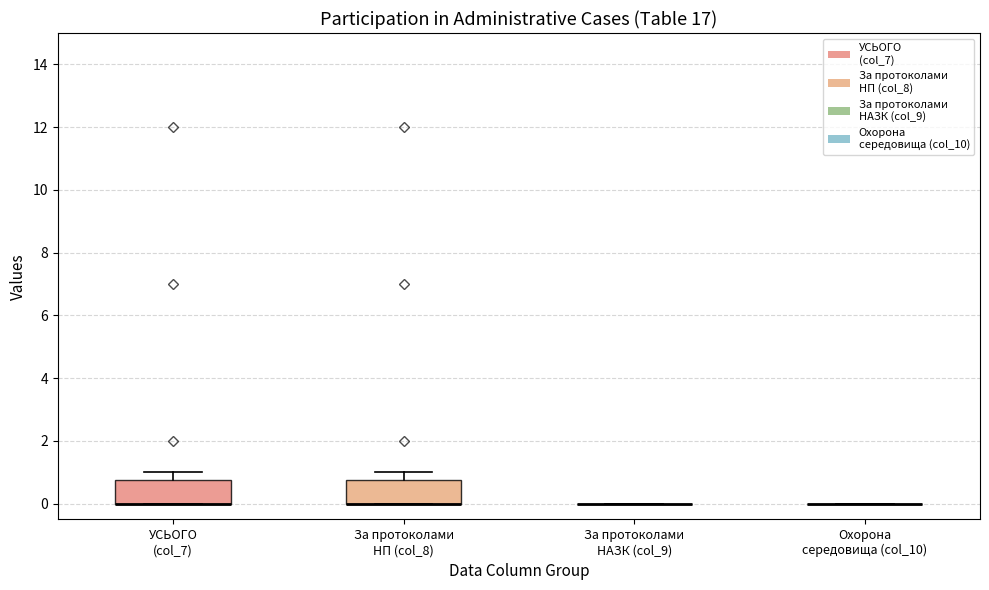

Reading left to right, read every box against the y-axis: the position of its median line, the range the box covers, and the ends of its whiskers. The values are not printed on the chart, so give them approximately, as read against the axis.

УСЬОГО (col_7): median 0.0 (drawn on the box's lower edge), box 0.0 to 0.8, whiskers 0.0 to 1.0
За протоколами НП (col_8): median 0.0 (drawn on the box's lower edge), box 0.0 to 0.8, whiskers 0.0 to 1.0
За протоколами НАЗК (col_9): box collapsed to a line at 0.0, whiskers 0.0 to 0.0
Охорона середовища (col_10): box collapsed to a line at 0.0, whiskers 0.0 to 0.0